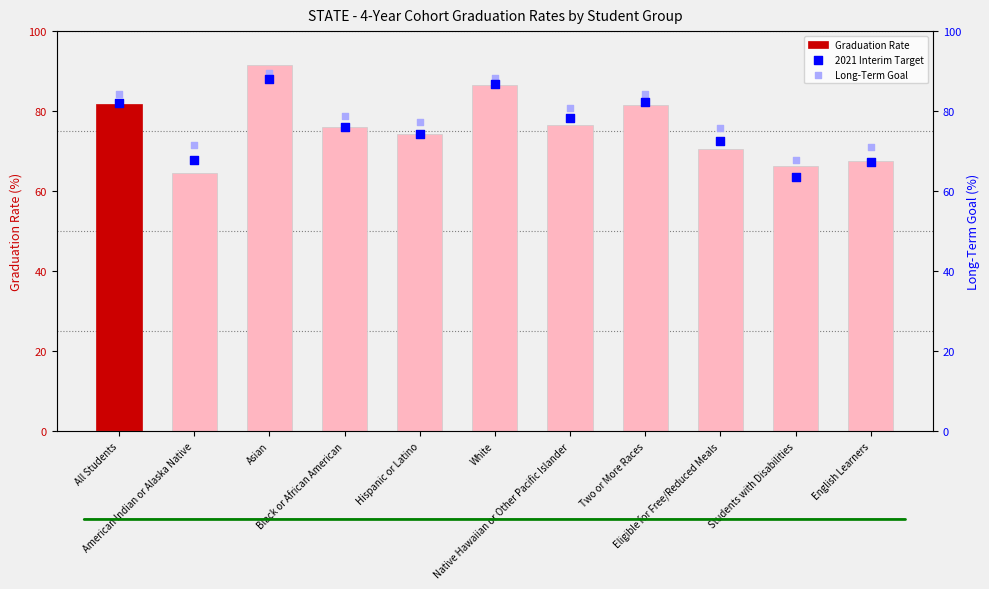

Which series reaches the minimum Y coordinate?

2021 Interim Target